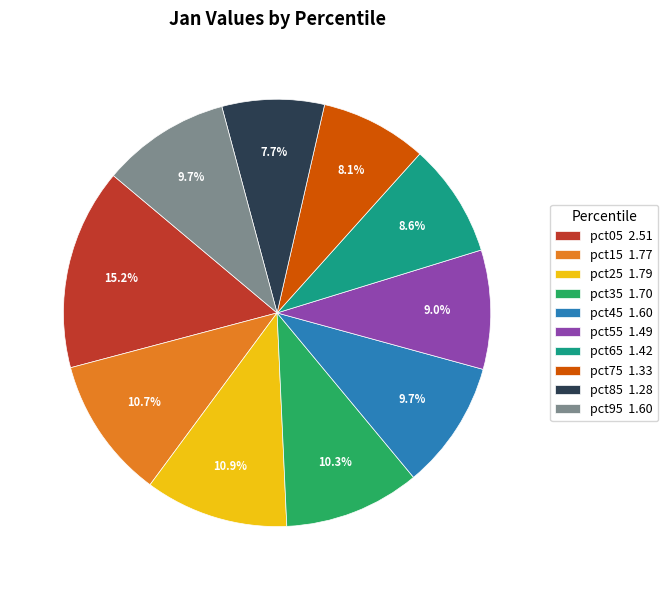

To the nearest percent, what is the difference between the largest and smallest slice percentages?

8%